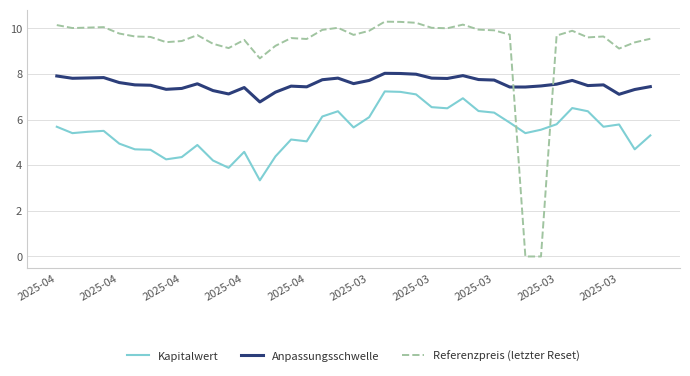

Does the chart have visible grid lines?

Yes